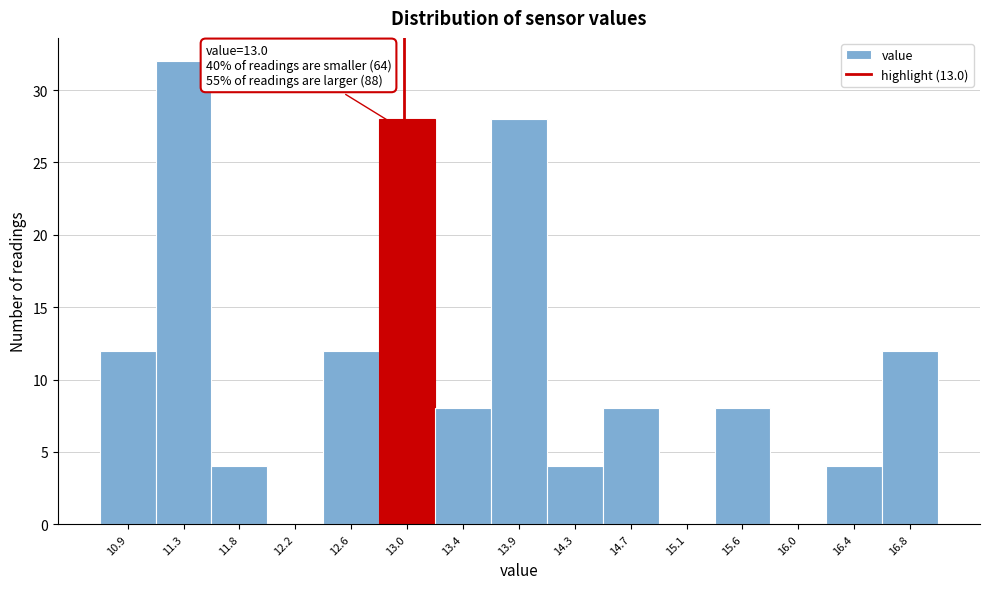

Over which range of the x-axis is the bar tallest?

11.10 to 11.55